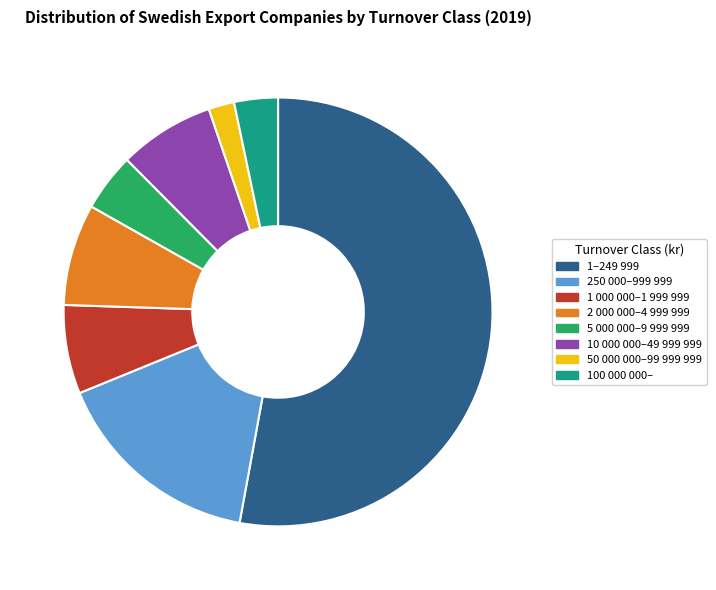

Is the sum of 10 000 000–49 999 999 and 5 000 000–9 999 999 greater than half?

No